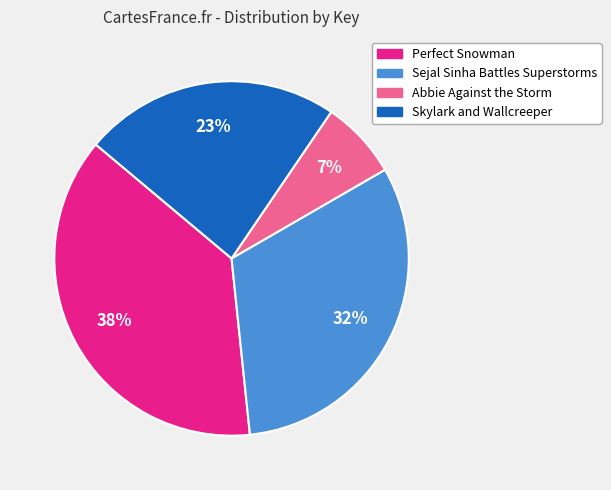

To the nearest percent, what percentage of the pie is Perfect Snowman?

38%